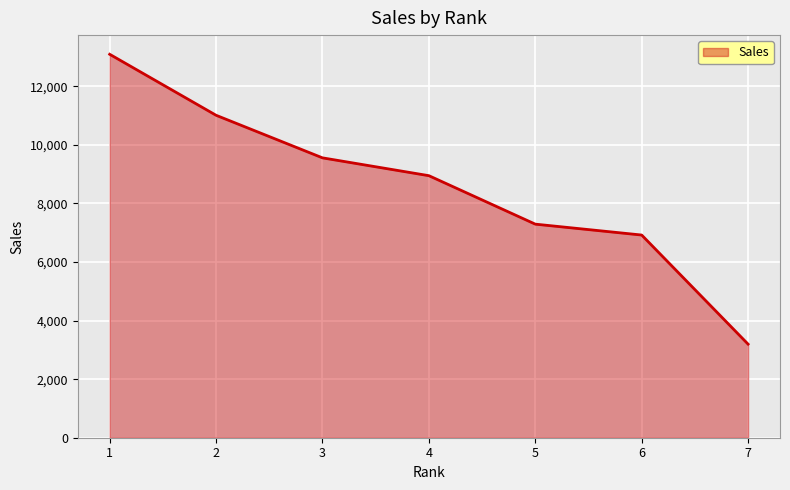

What is the difference between the maximum and minimum values?

9899